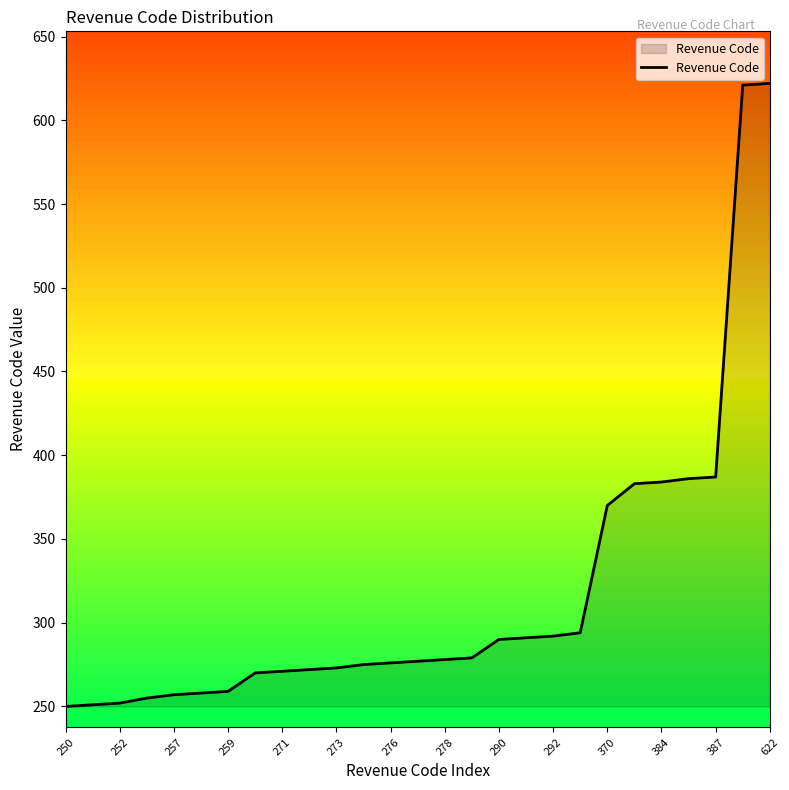

How many series are shown in this chart?

1